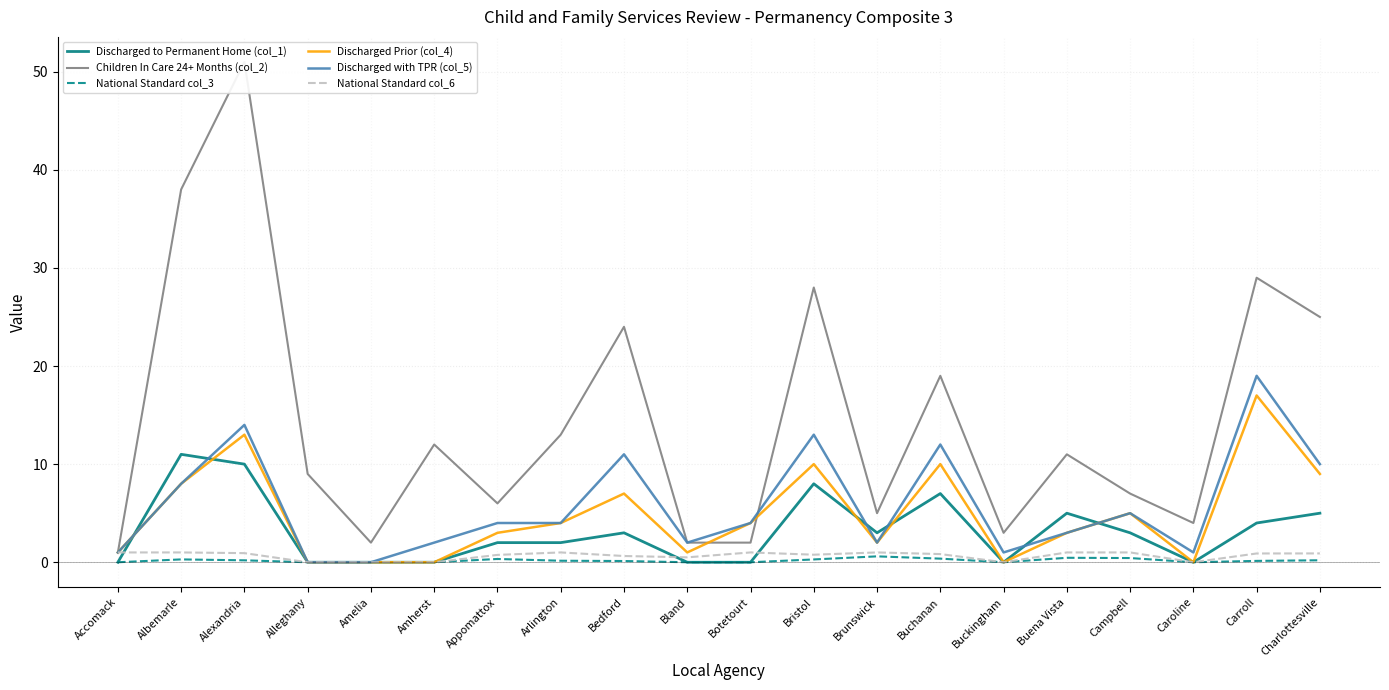

True or false: Discharged with TPR (col_5) and National Standard col_6 intersect in this chart.

False